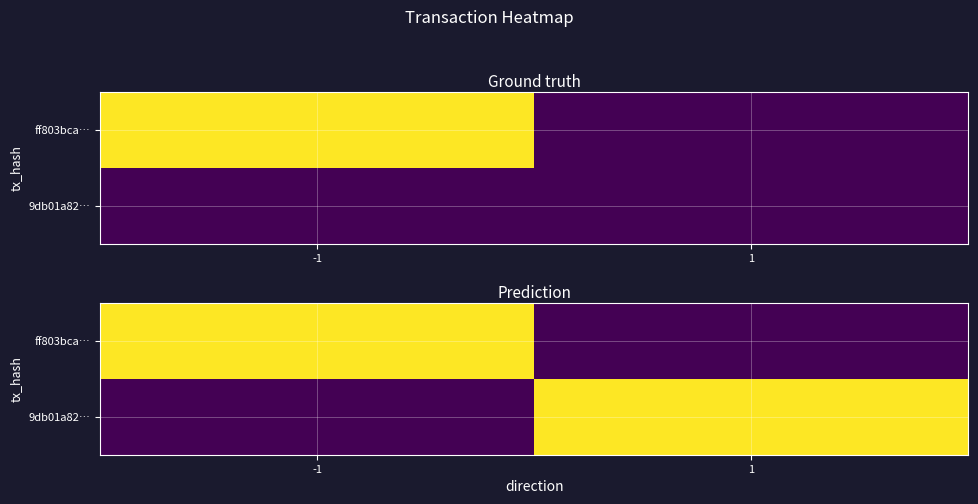

True or false: ff803bca… has a value of 0.0 at -1.

False